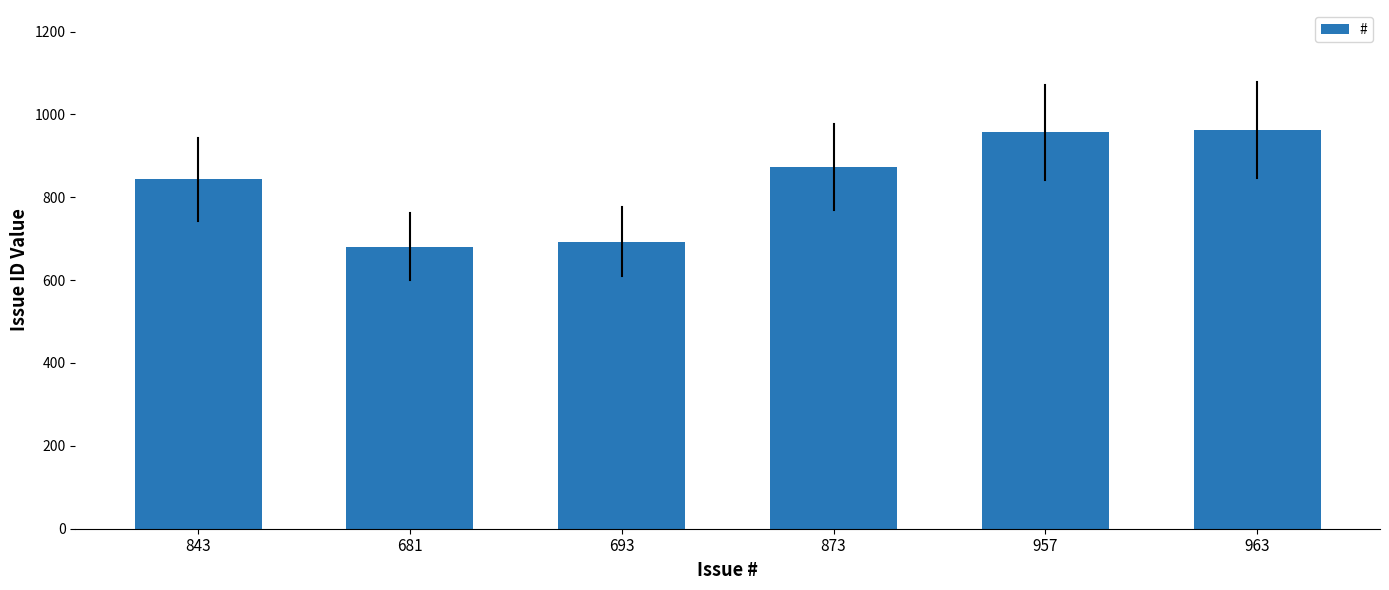

What is the sum of the values at 963 and 681?

1644